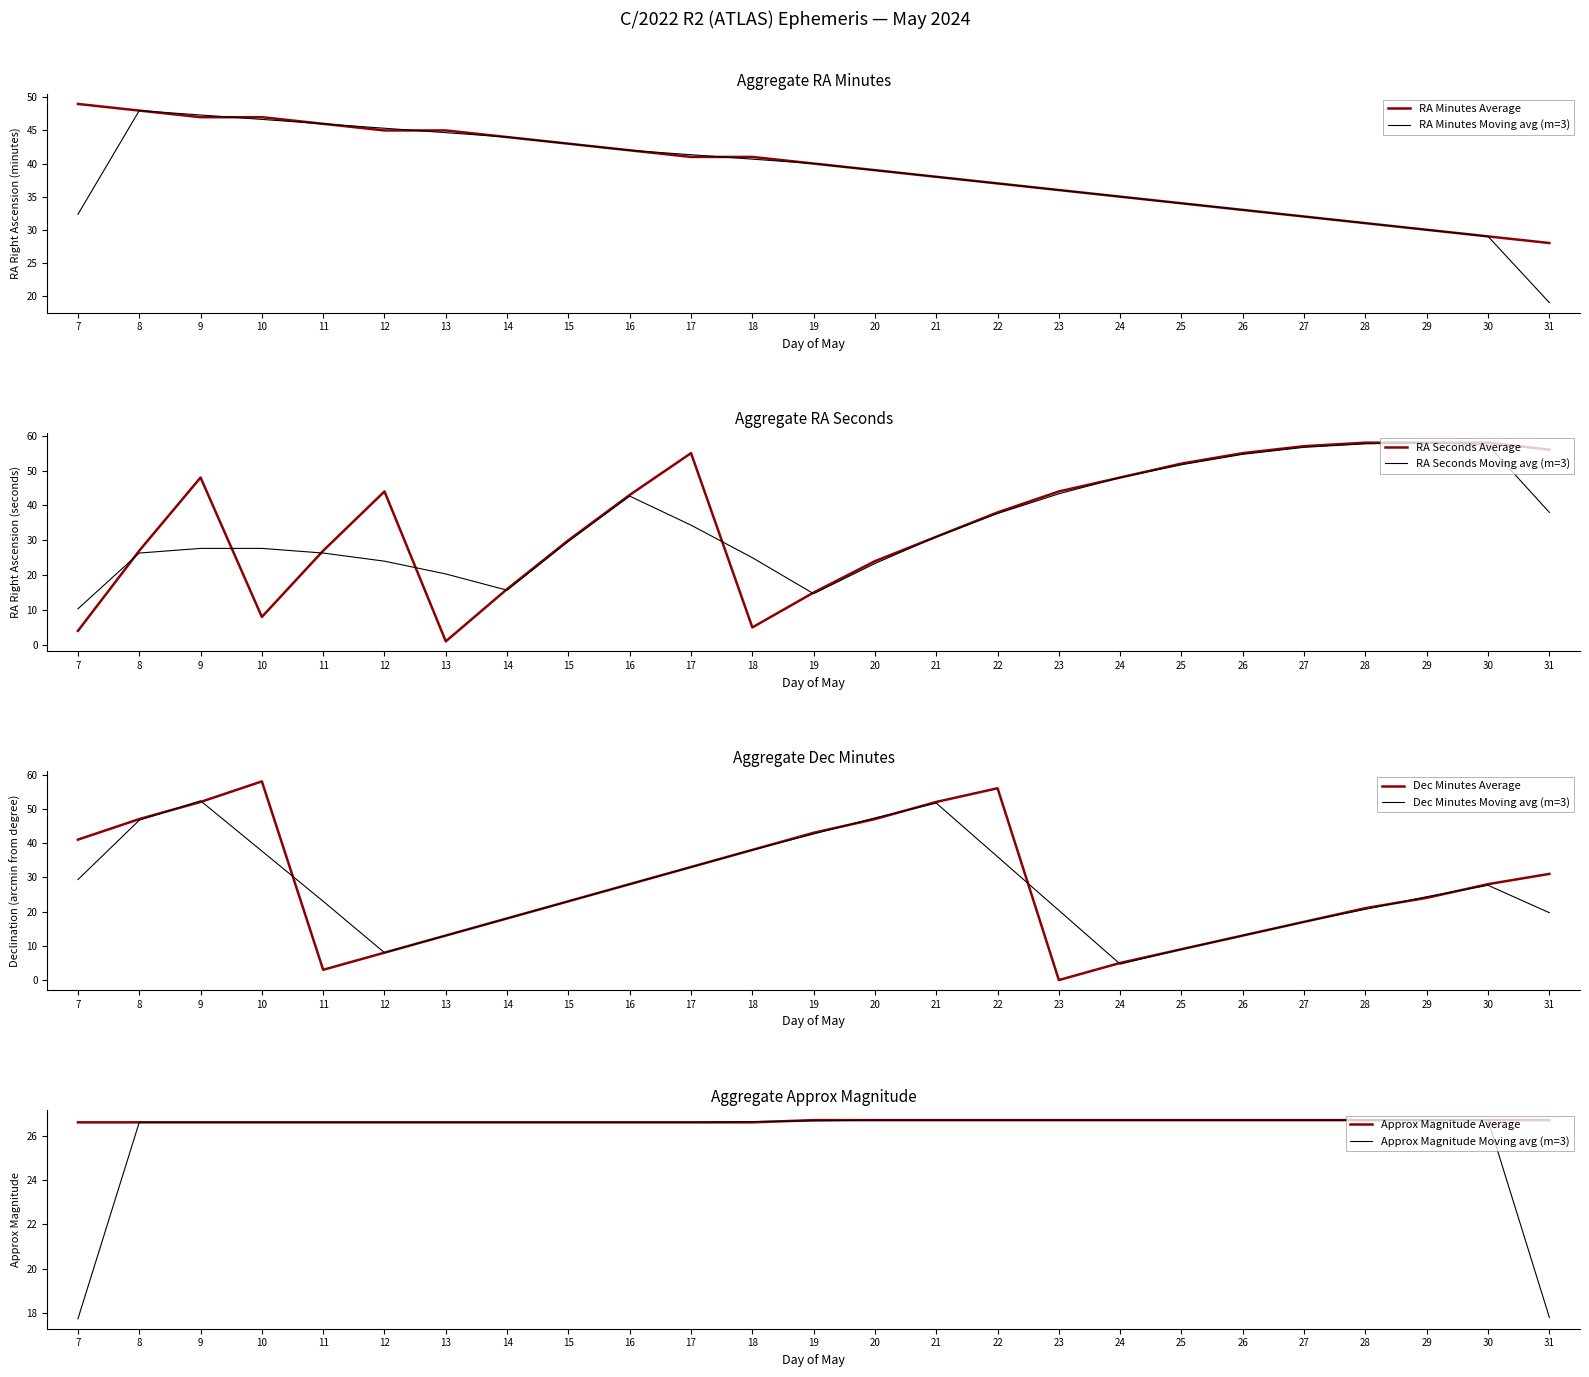

Reading left to right, extract all data points from this chart.

RA (min): 49.0	48.0	47.0	47.0	46.0	45.0	45.0	44.0	43.0	42.0	41.0	41.0	40.0	39.0	38.0	37.0	36.0	35.0	34.0	33.0	32.0	31.0	30.0	29.0	28.0
RA (sec): 4.0	27.0	48.0	8.0	27.0	44.0	1.0	16.0	30.0	43.0	55.0	5.0	15.0	24.0	31.0	38.0	44.0	48.0	52.0	55.0	57.0	58.0	58.0	58.0	56.0
Dec (min): 41.0	47.0	52.0	58.0	3.0	8.0	13.0	18.0	23.0	28.0	33.0	38.0	43.0	47.0	52.0	56.0	0.0	5.0	9.0	13.0	17.0	21.0	24.0	28.0	31.0
Approx Mag.: 26.6	26.6	26.6	26.6	26.6	26.6	26.6	26.6	26.6	26.6	26.6	26.6	26.7	26.7	26.7	26.7	26.7	26.7	26.7	26.7	26.7	26.7	26.7	26.7	26.7